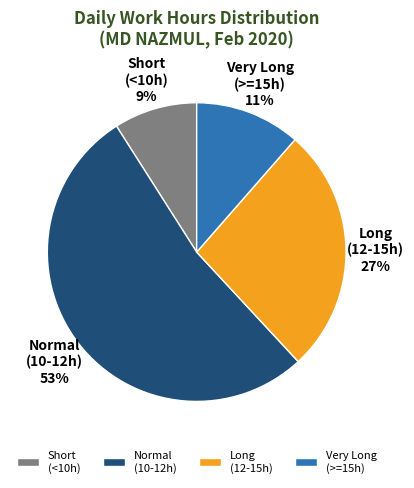

Between Very Long (>=15h) and Short (<10h), which is larger?

Very Long (>=15h)